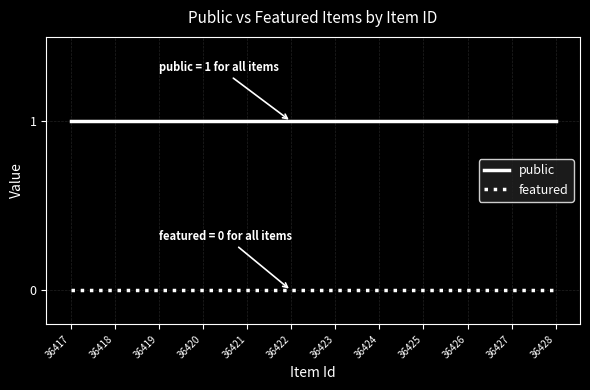

The value of featured at 36419 is 0. True or false?

True